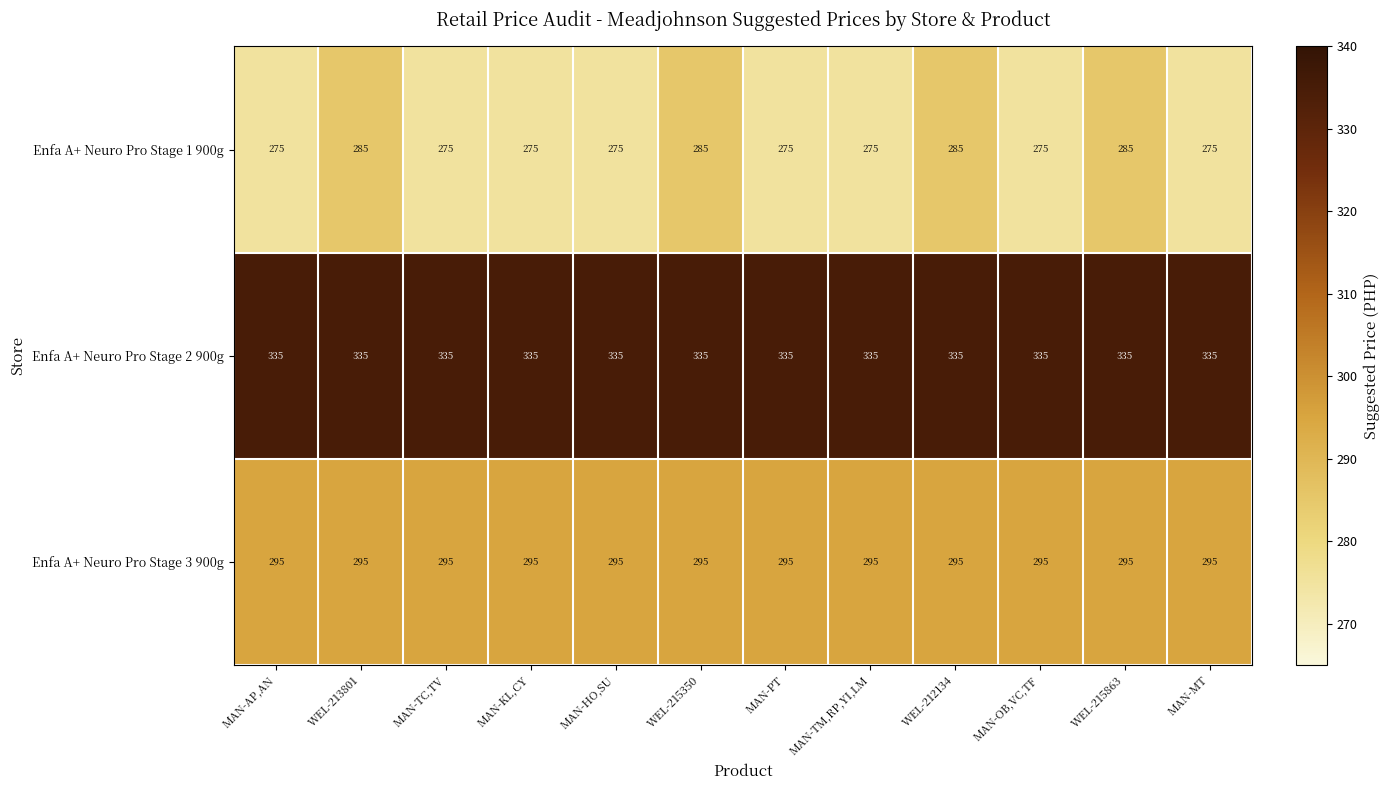

Rank the series at WEL-215863 from lowest to highest value.

Enfa A+ Neuro Pro Stage 1 900g, Enfa A+ Neuro Pro Stage 3 900g, Enfa A+ Neuro Pro Stage 2 900g